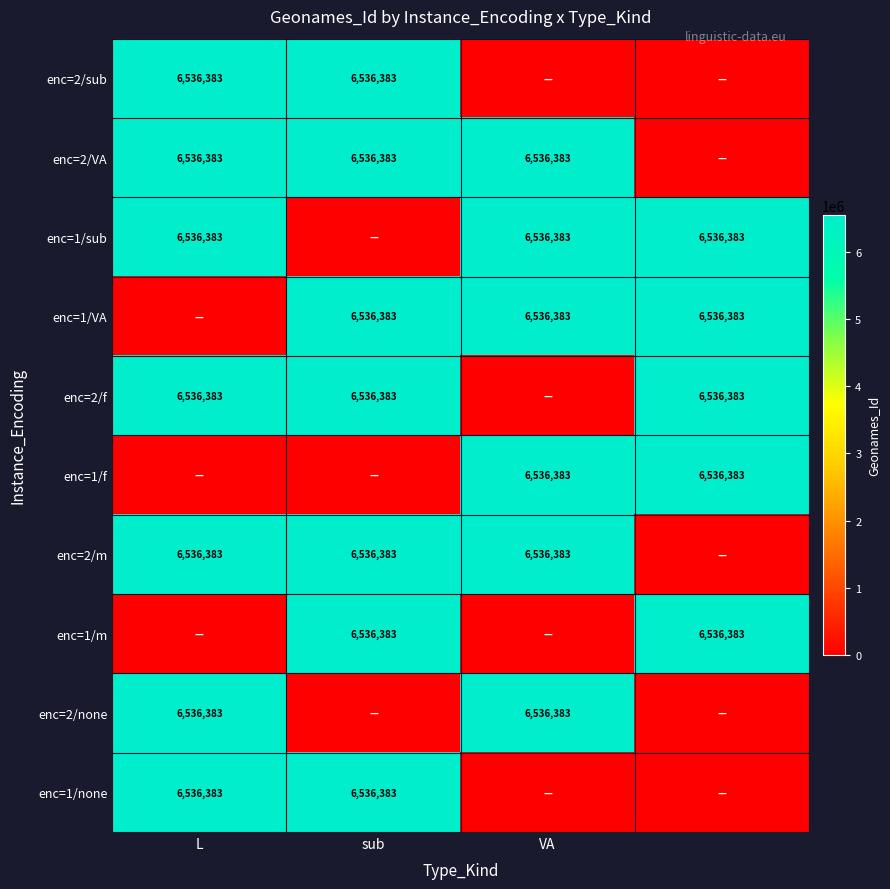

Is it true that enc=1/none equals 2151494 at L?

False